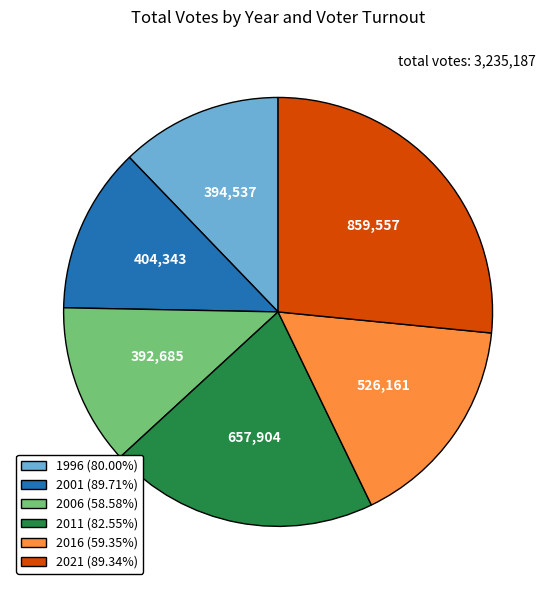

Is the sum of 1996 (80.00%) and 2016 (59.35%) greater than half?

No